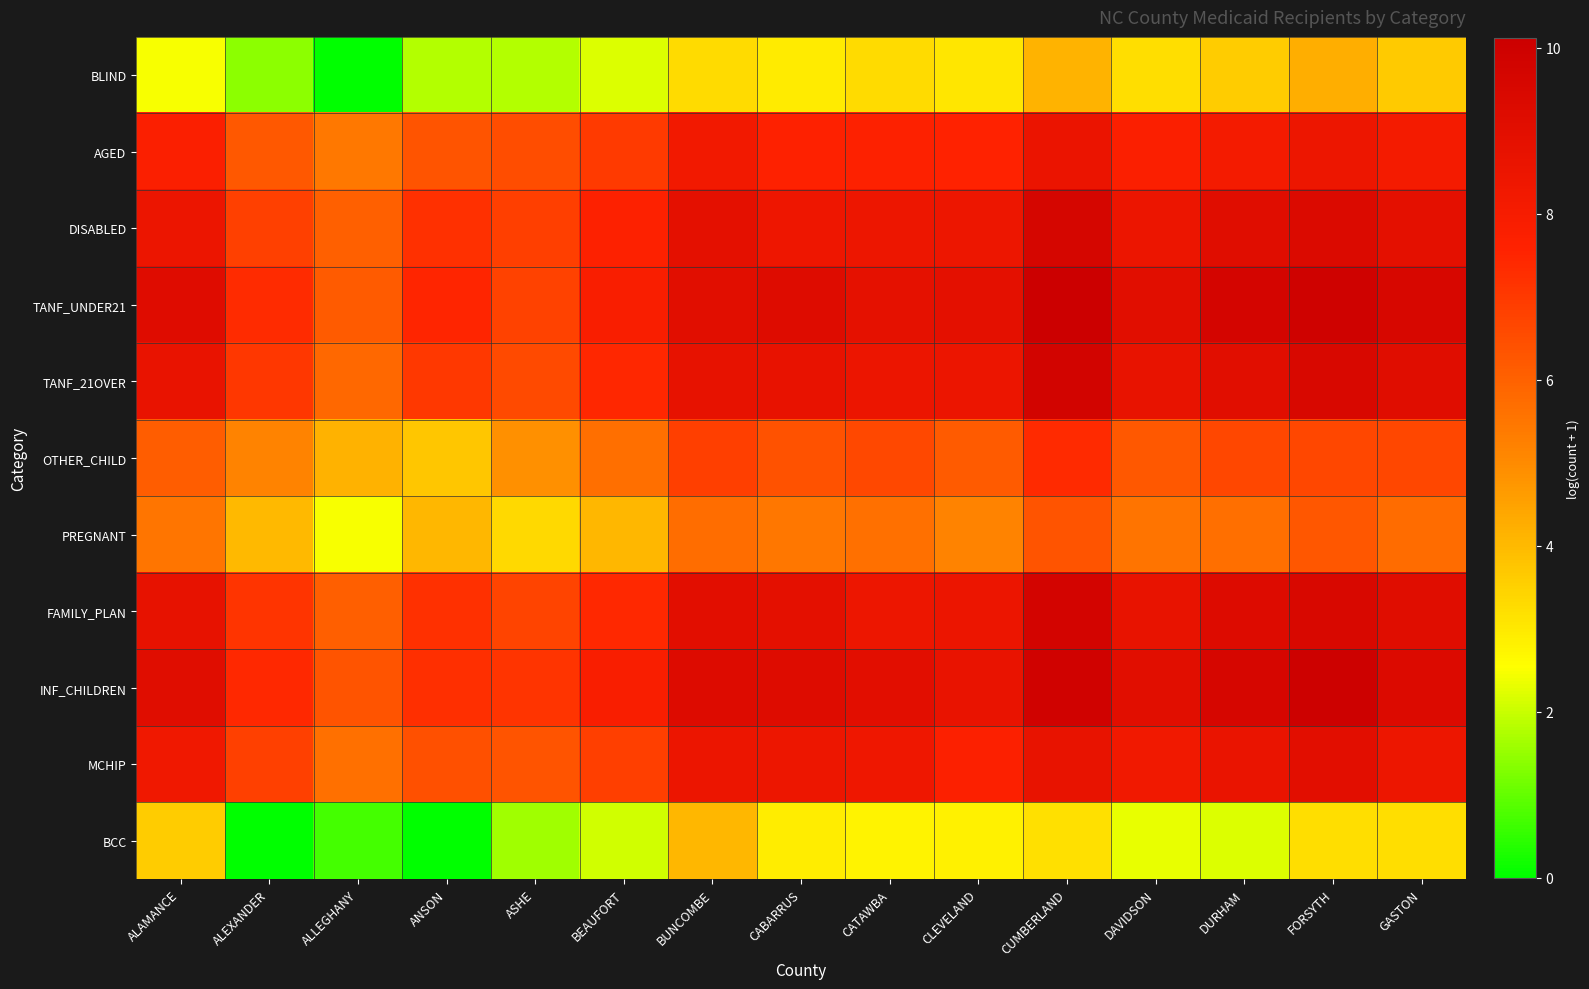

Reading left to right, transcribe all the data shown in this chart.

BLIND: ALAMANCE=2.5	ALEXANDER=1.4	ALLEGHANY=0.0	ANSON=1.8	ASHE=1.8	BEAUFORT=2.2	BUNCOMBE=3.3	CABARRUS=2.9	CATAWBA=3.3	CLEVELAND=3.0	CUMBERLAND=4.1	DAVIDSON=3.2	DURHAM=3.6	FORSYTH=4.3	GASTON=3.6
AGED: ALAMANCE=7.7	ALEXANDER=6.2	ALLEGHANY=5.4	ANSON=6.4	ASHE=6.5	BEAUFORT=7.0	BUNCOMBE=8.2	CABARRUS=7.6	CATAWBA=7.7	CLEVELAND=7.6	CUMBERLAND=8.6	DAVIDSON=7.8	DURHAM=8.1	FORSYTH=8.5	GASTON=8.1
DISABLED: ALAMANCE=8.5	ALEXANDER=6.8	ALLEGHANY=6.0	ANSON=7.2	ASHE=6.9	BEAUFORT=7.7	BUNCOMBE=8.9	CABARRUS=8.4	CATAWBA=8.4	CLEVELAND=8.4	CUMBERLAND=9.6	DAVIDSON=8.5	DURHAM=9.1	FORSYTH=9.3	GASTON=8.9
TANF_UNDER21: ALAMANCE=9.2	ALEXANDER=7.3	ALLEGHANY=6.1	ANSON=7.5	ASHE=6.8	BEAUFORT=7.9	BUNCOMBE=9.0	CABARRUS=9.2	CATAWBA=8.8	CLEVELAND=8.9	CUMBERLAND=10.1	DAVIDSON=9.0	DURHAM=9.7	FORSYTH=9.9	GASTON=9.6
TANF_21OVER: ALAMANCE=8.6	ALEXANDER=7.1	ALLEGHANY=5.8	ANSON=7.0	ASHE=6.6	BEAUFORT=7.5	BUNCOMBE=8.8	CABARRUS=8.7	CATAWBA=8.5	CLEVELAND=8.5	CUMBERLAND=9.8	DAVIDSON=8.7	DURHAM=9.0	FORSYTH=9.4	GASTON=9.1
OTHER_CHILD: ALAMANCE=6.1	ALEXANDER=5.2	ALLEGHANY=4.2	ANSON=3.7	ASHE=4.9	BEAUFORT=5.7	BUNCOMBE=6.8	CABARRUS=6.4	CATAWBA=6.6	CLEVELAND=6.1	CUMBERLAND=7.4	DAVIDSON=6.2	DURHAM=6.7	FORSYTH=6.6	GASTON=6.7
PREGNANT: ALAMANCE=5.5	ALEXANDER=4.0	ALLEGHANY=2.5	ANSON=4.0	ASHE=3.3	BEAUFORT=4.1	BUNCOMBE=5.7	CABARRUS=5.5	CATAWBA=5.6	CLEVELAND=5.2	CUMBERLAND=6.3	DAVIDSON=5.5	DURHAM=5.7	FORSYTH=6.3	GASTON=5.8
FAMILY_PLAN: ALAMANCE=8.7	ALEXANDER=7.1	ALLEGHANY=6.0	ANSON=7.2	ASHE=6.8	BEAUFORT=7.4	BUNCOMBE=9.0	CABARRUS=8.9	CATAWBA=8.4	CLEVELAND=8.5	CUMBERLAND=9.8	DAVIDSON=8.7	DURHAM=9.2	FORSYTH=9.5	GASTON=9.1
INF_CHILDREN: ALAMANCE=9.1	ALEXANDER=7.4	ALLEGHANY=6.3	ANSON=7.2	ASHE=7.1	BEAUFORT=7.9	BUNCOMBE=9.2	CABARRUS=9.2	CATAWBA=9.0	CLEVELAND=8.6	CUMBERLAND=9.9	DAVIDSON=9.0	DURHAM=9.6	FORSYTH=10.0	GASTON=9.3
MCHIP: ALAMANCE=8.3	ALEXANDER=6.8	ALLEGHANY=5.6	ANSON=6.4	ASHE=6.3	BEAUFORT=6.9	BUNCOMBE=8.5	CABARRUS=8.5	CATAWBA=8.4	CLEVELAND=7.7	CUMBERLAND=8.7	DAVIDSON=8.3	DURHAM=8.6	FORSYTH=9.0	GASTON=8.4
BCC: ALAMANCE=3.6	ALEXANDER=0.0	ALLEGHANY=0.7	ANSON=0.0	ASHE=1.6	BEAUFORT=2.1	BUNCOMBE=4.0	CABARRUS=2.9	CATAWBA=2.8	CLEVELAND=2.8	CUMBERLAND=3.2	DAVIDSON=2.3	DURHAM=2.2	FORSYTH=3.2	GASTON=3.2